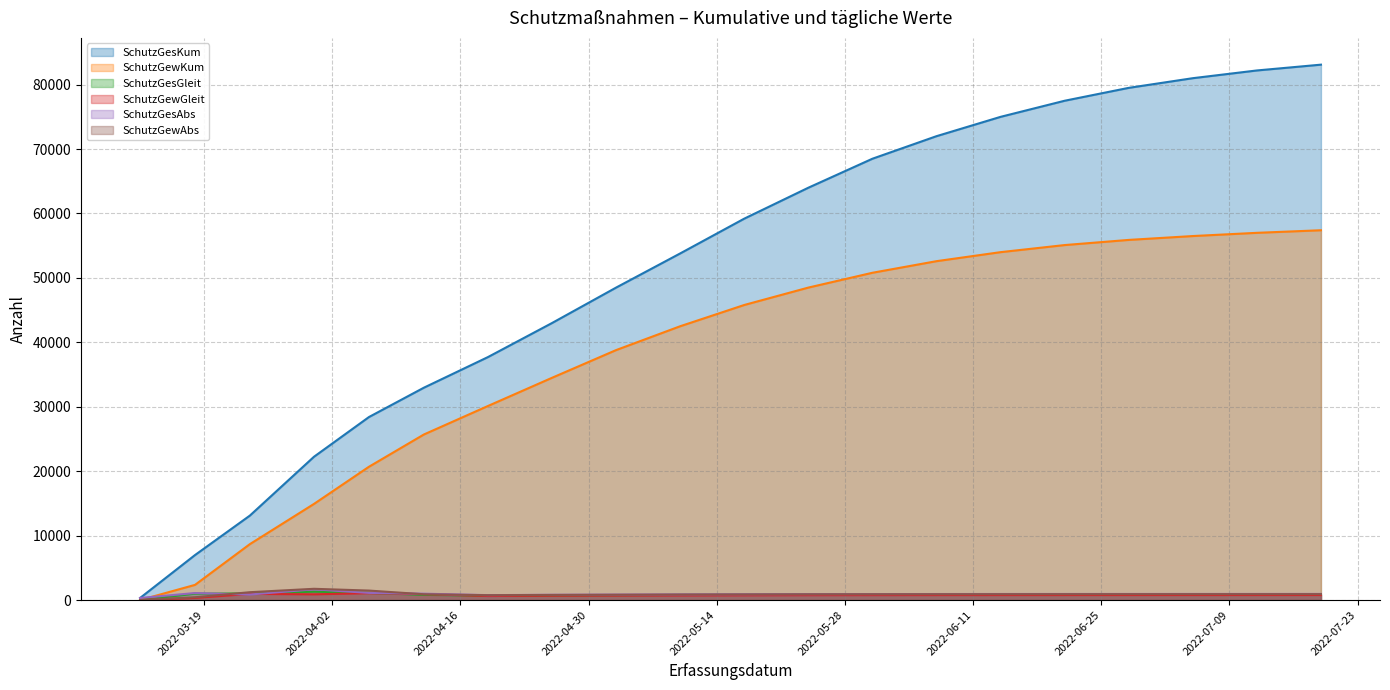

The value of SchutzGewKum at 2022-05-10 is 42500. True or false?

True